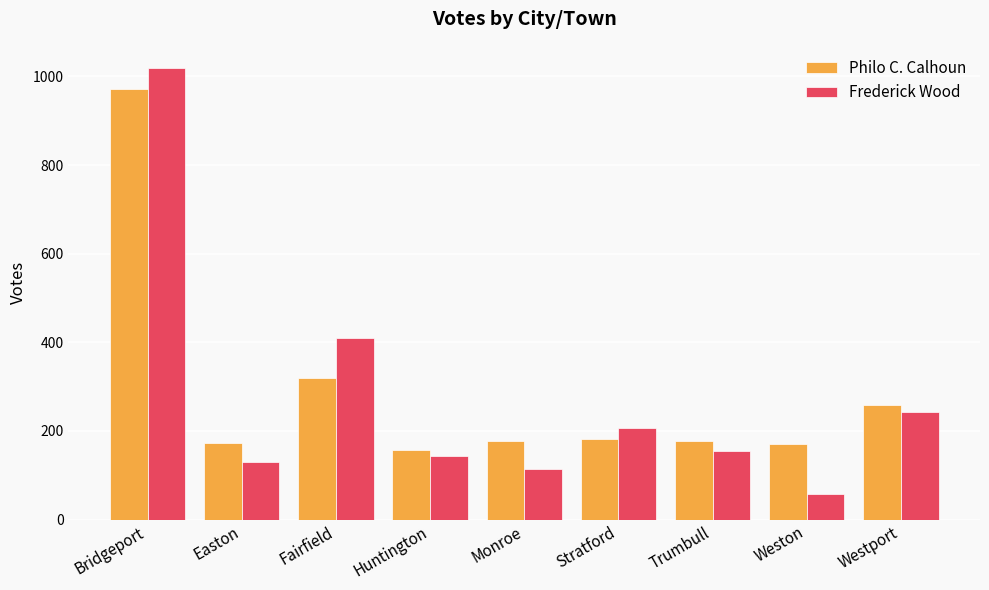

What is the smallest value displayed?

58